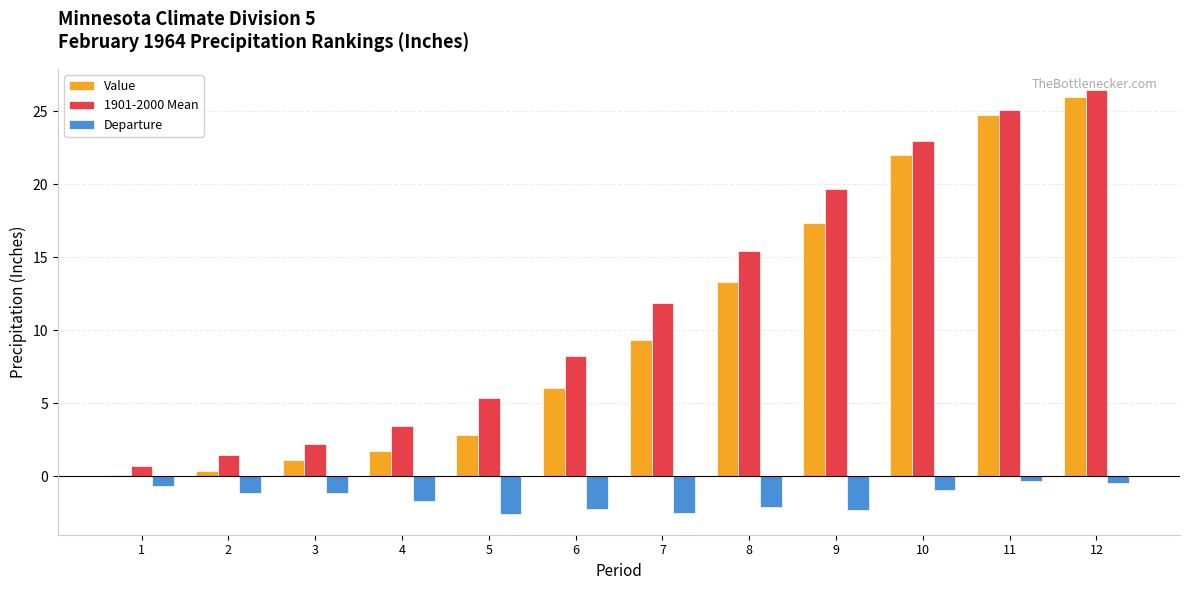

What is the sum of the Departure values at 7 and 8?

-4.6